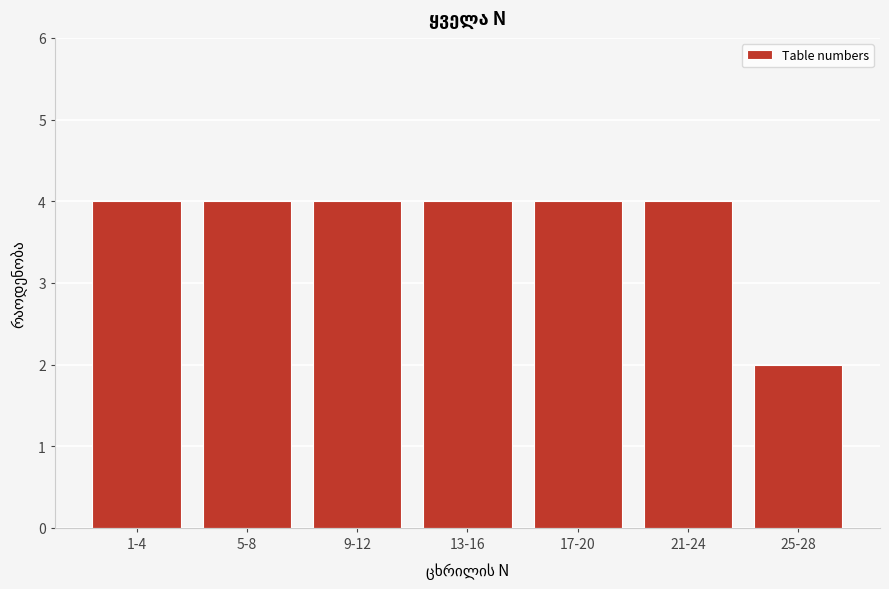

Reading right to left, extract all data points from this chart.

2	4	4	4	4	4	4